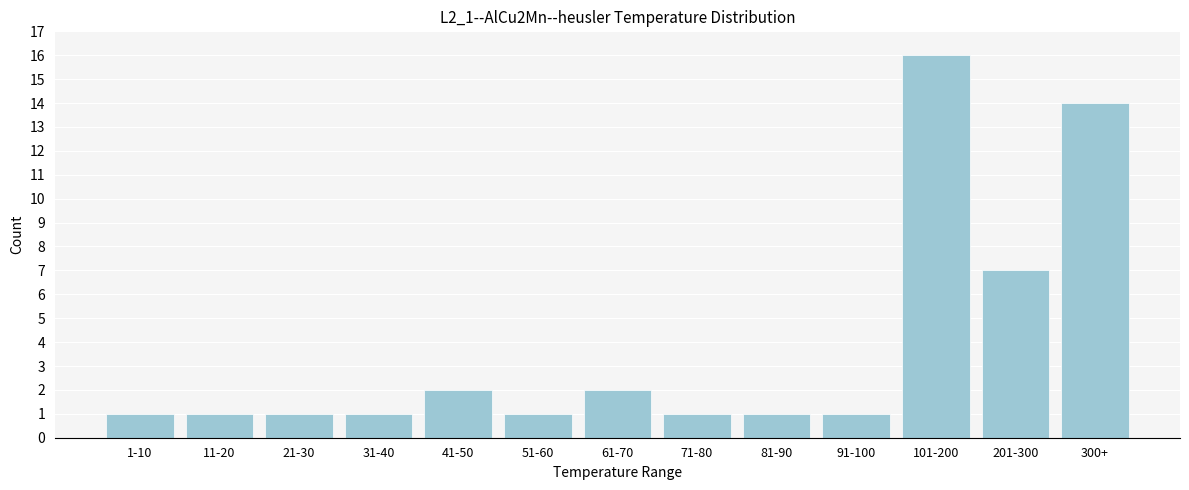

Reading left to right, transcribe all the data shown in this chart.

1	1	1	1	2	1	2	1	1	1	16	7	14